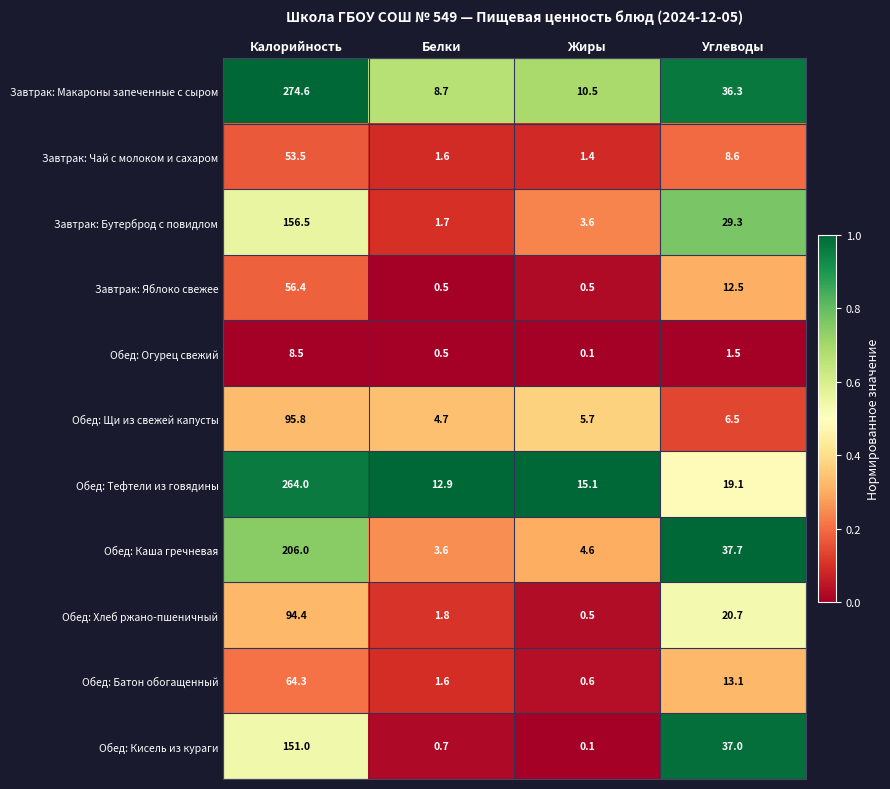

What is the difference between the highest and lowest values at Калорийность?

266.1